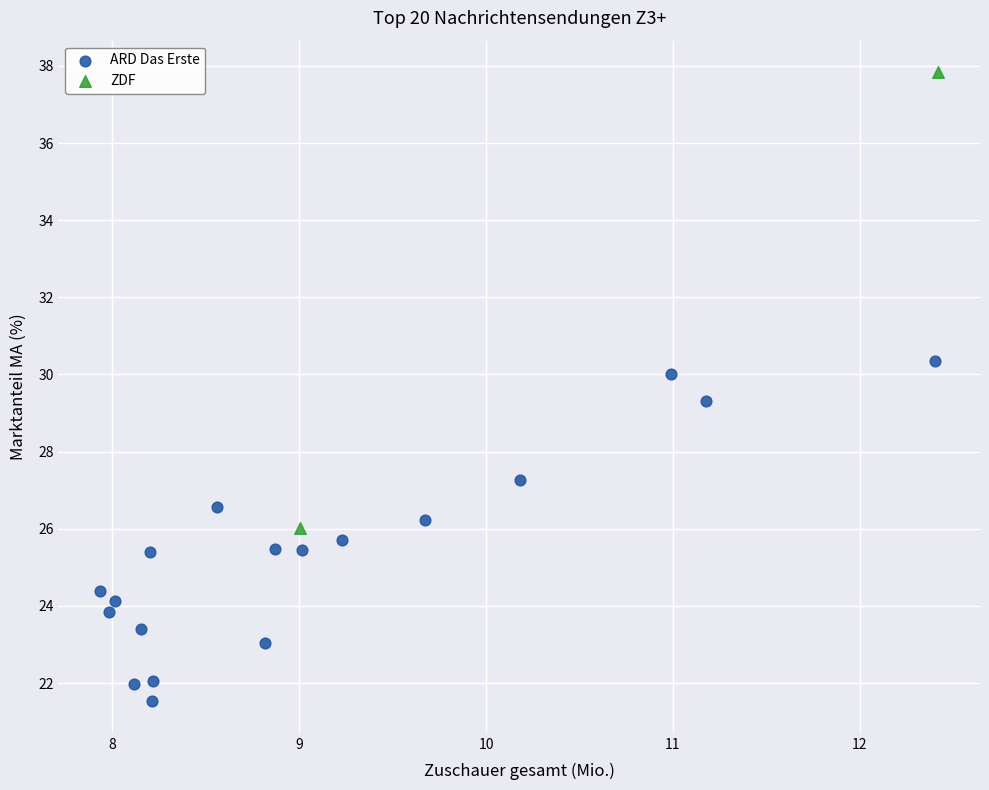

What are all the series names shown in the legend?

ARD Das Erste, ZDF